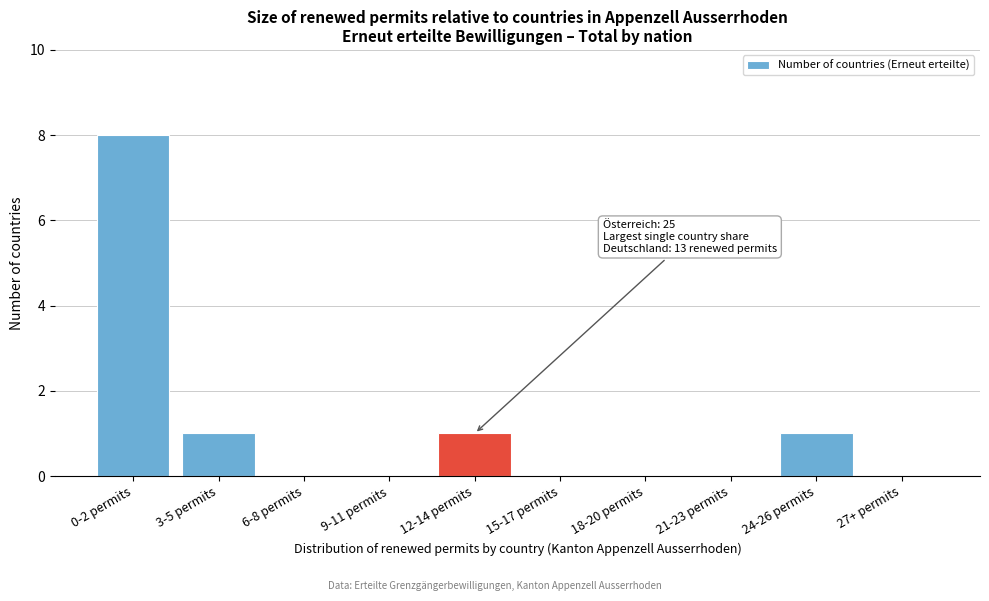

Reading left to right, what are all the values shown in this chart?

0-2 permits=8	3-5 permits=1	6-8 permits=0	9-11 permits=0	12-14 permits=1	15-17 permits=0	18-20 permits=0	21-23 permits=0	24-26 permits=1	27+ permits=0